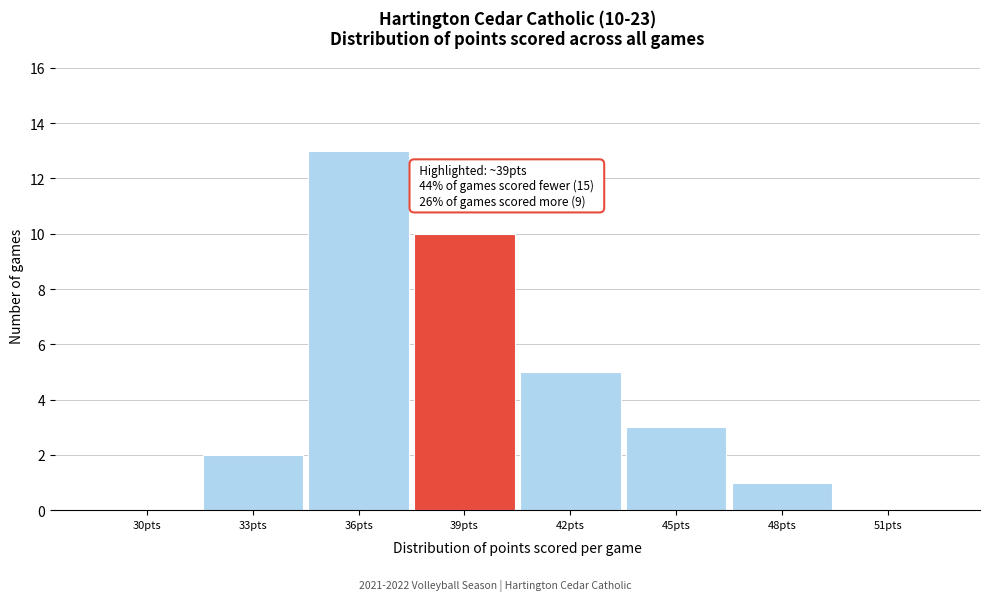

Reading left to right, list all the values displayed in this chart.

30pts=0	33pts=2	36pts=13	39pts=10	42pts=5	45pts=3	48pts=1	51pts=0